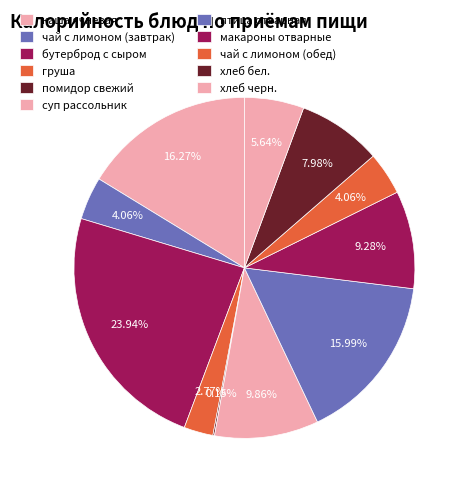

Is суп рассольник the majority of the pie?

No